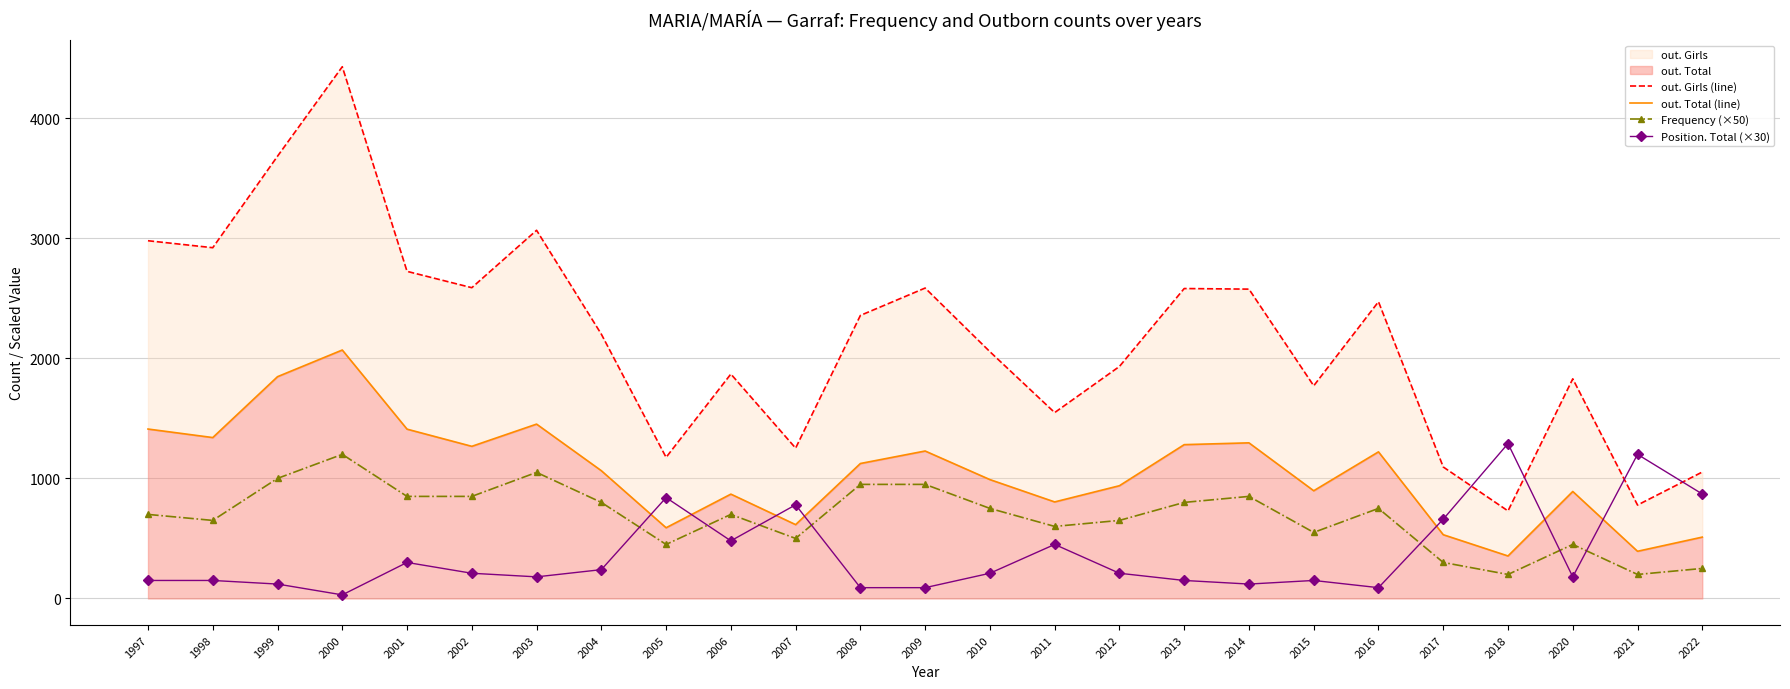

What is the difference between the maximum and minimum values in the out. Girls (line) series?

3699